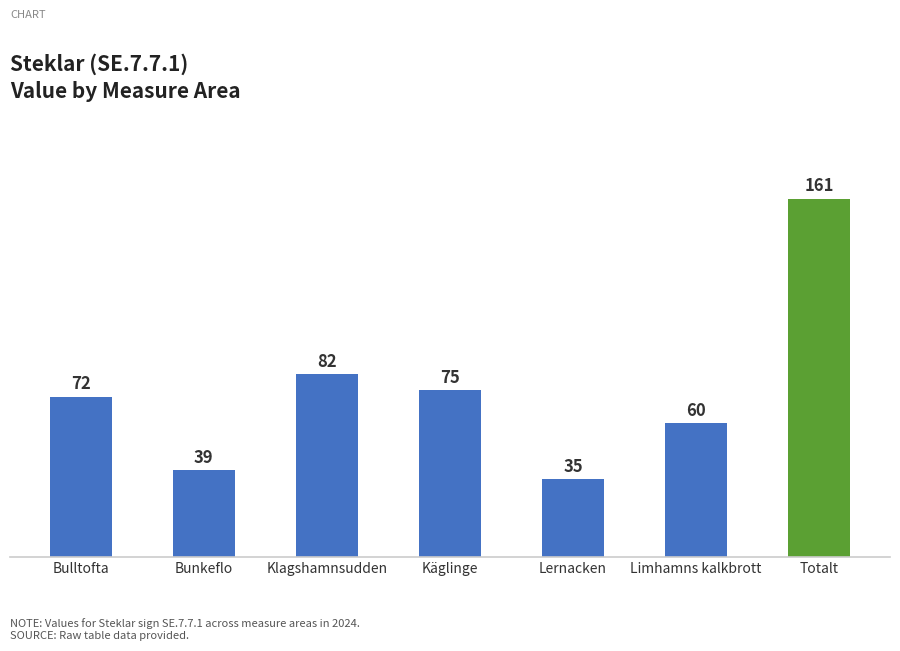

At which category does the chart reach its minimum across all series?

Lernacken